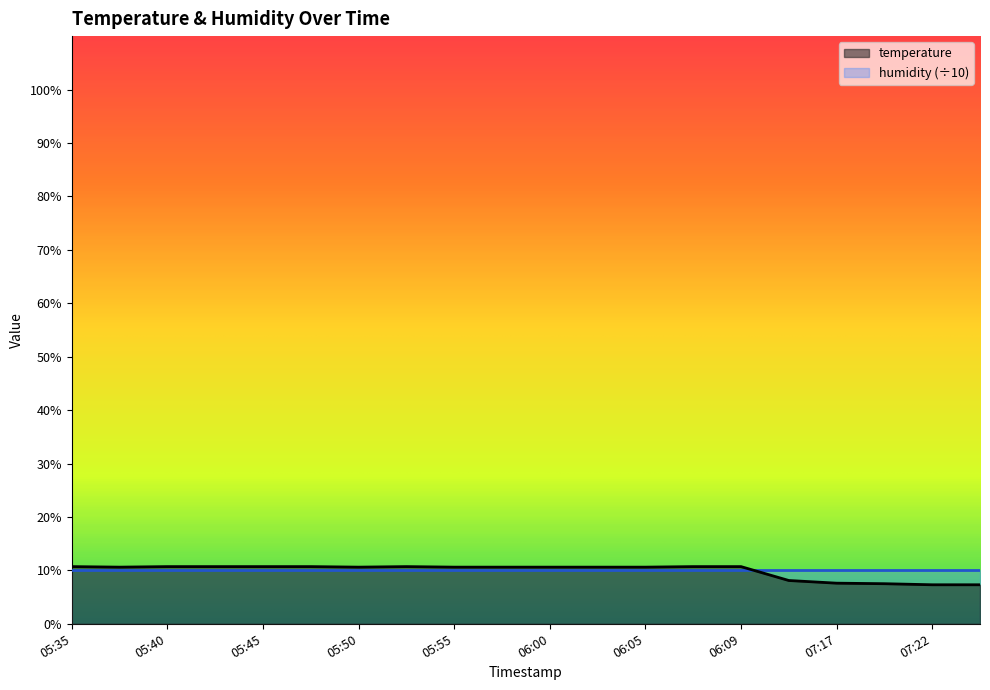

What is the difference between the second highest and second lowest values?

3.4